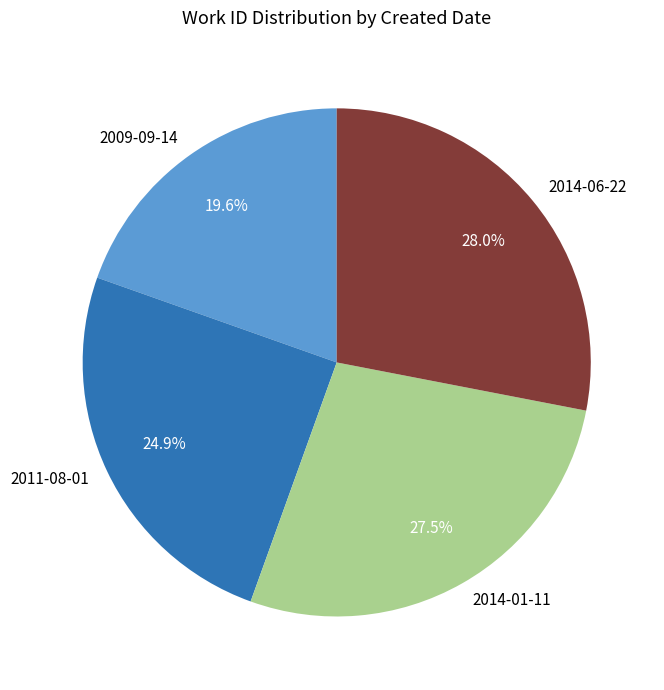

Which slice is the largest?

2014-06-22